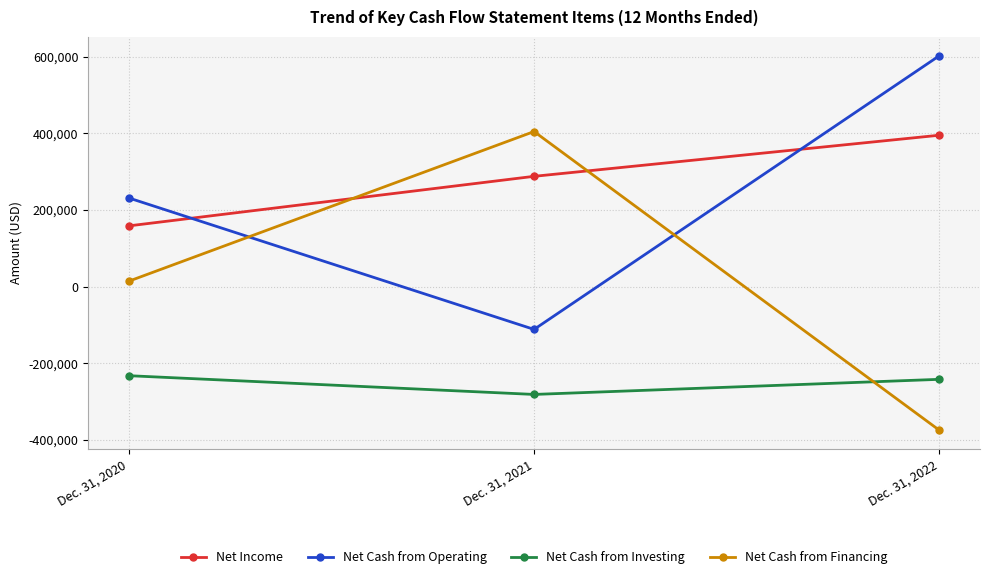

The value of Net Income at Dec. 31, 2020 is 158440. True or false?

True